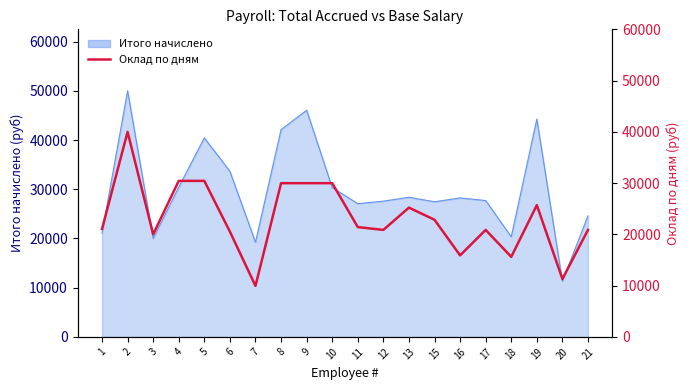

Does the chart display data point markers on the line(s)?

No